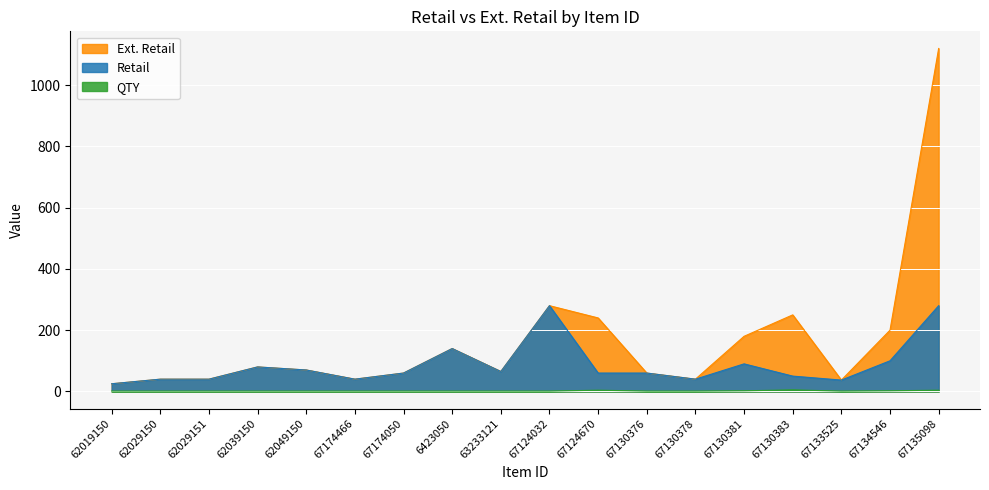

List the series in order of their peak value, highest first.

Ext. Retail, Retail, QTY